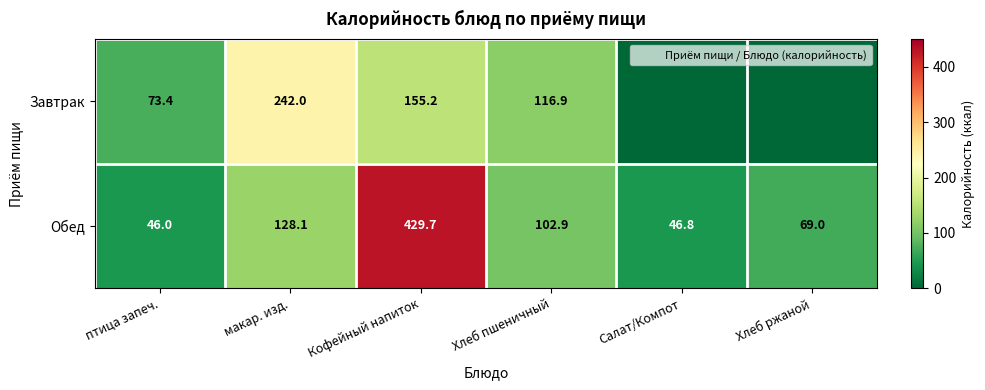

Where does the Завтрак series first go above 116?

макар. изд.